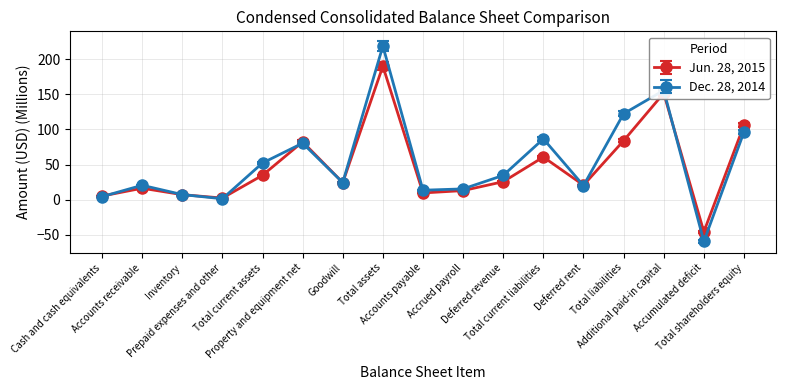

How many lines are shown in the chart?

2